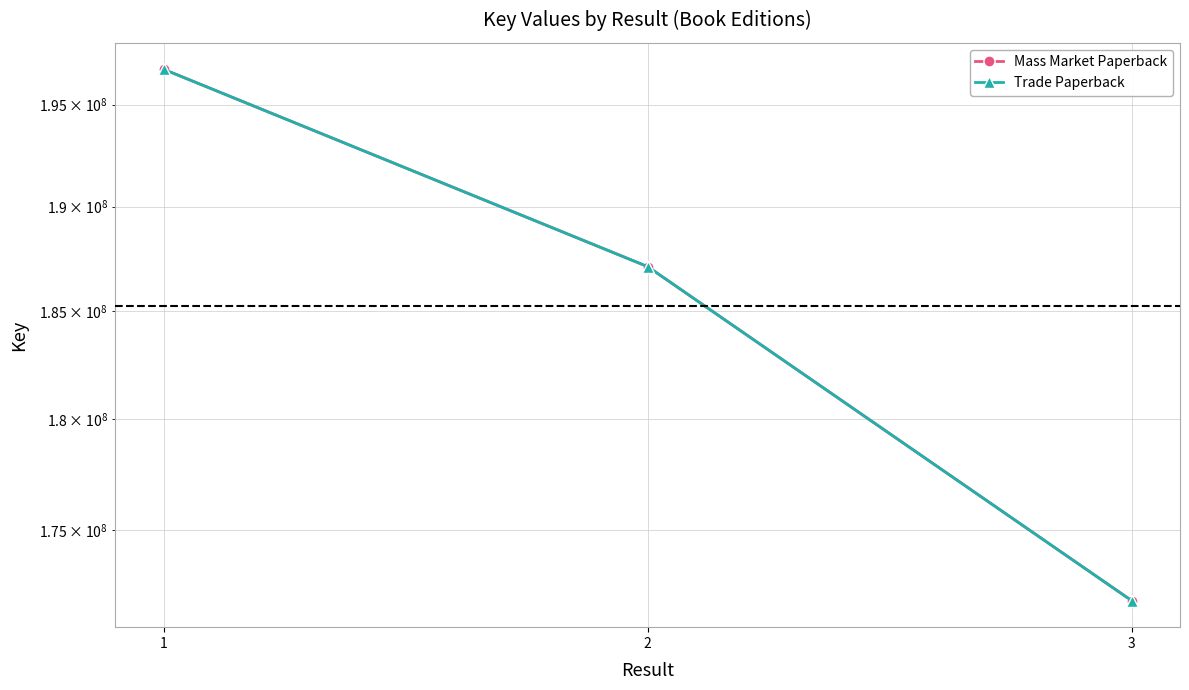

Reading right to left, what are all the values shown in this chart?

Mass Market Paperback: 171879519	187121466	196751488
Trade Paperback: 171879519	187121466	196751488